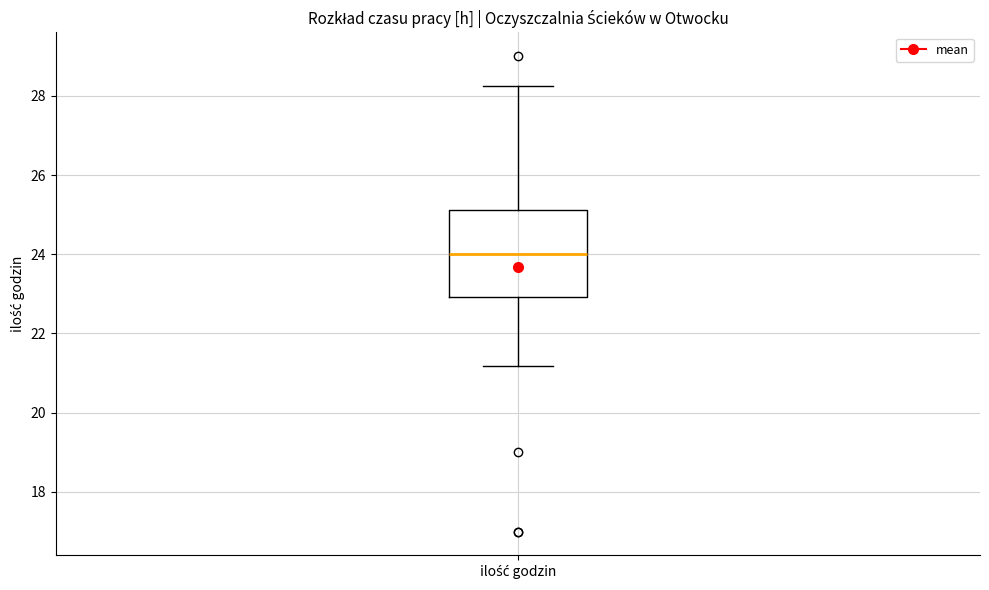

Read this box plot against the y-axis: the position of the median line, the range covered by the box, and the ends of both whiskers. The values are not printed on the chart, so give them approximately, as read against the axis.

median 24.0, box 23.0 to 25.2, whiskers 21.2 to 28.2